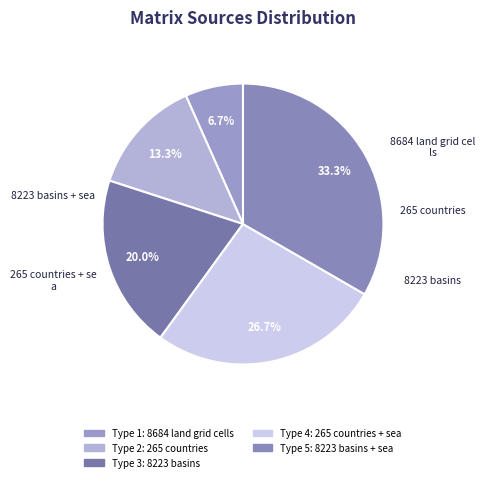

Is there a majority slice in this chart?

No